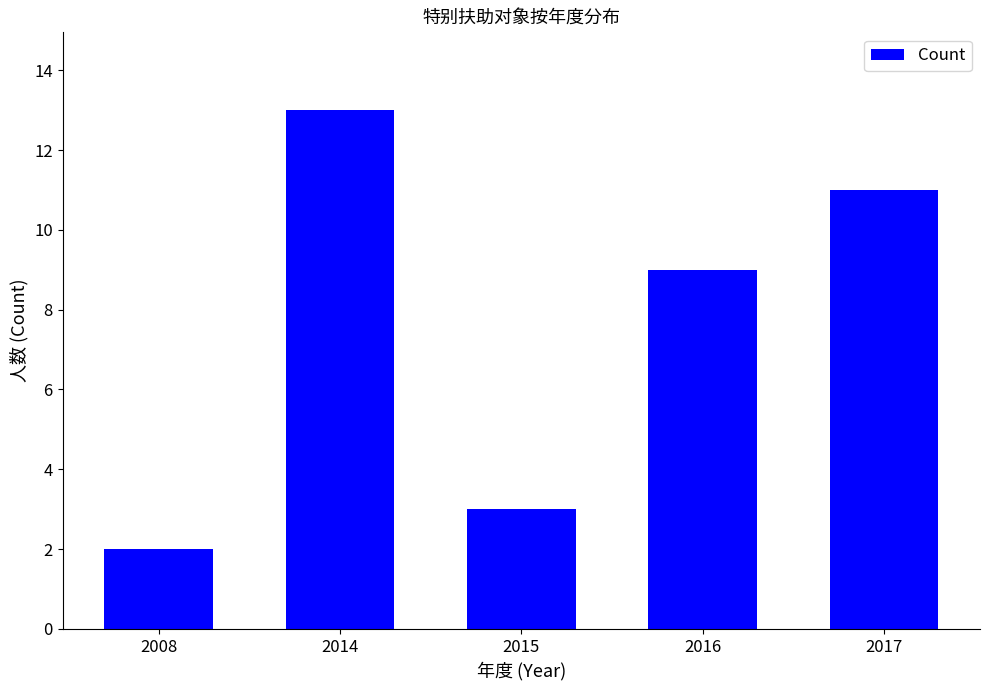

What is the difference between the maximum and second lowest values?

10